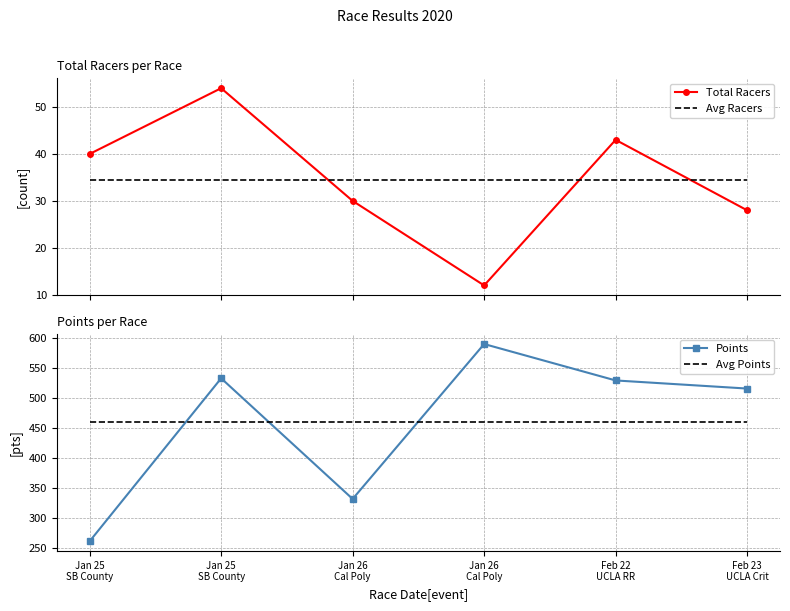

At which label is Avg Racers closest to 34?

Jan 25
SB County